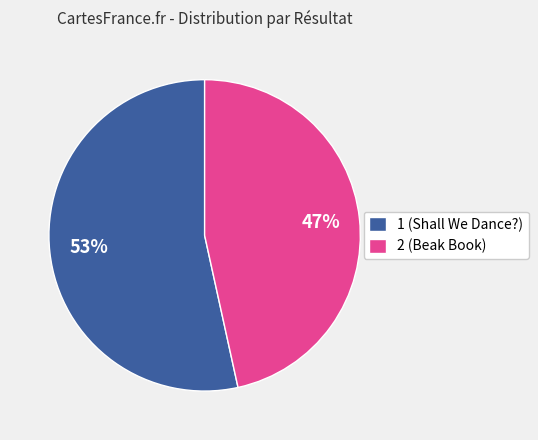

To the nearest percent, what portion does 2 represent?

47%